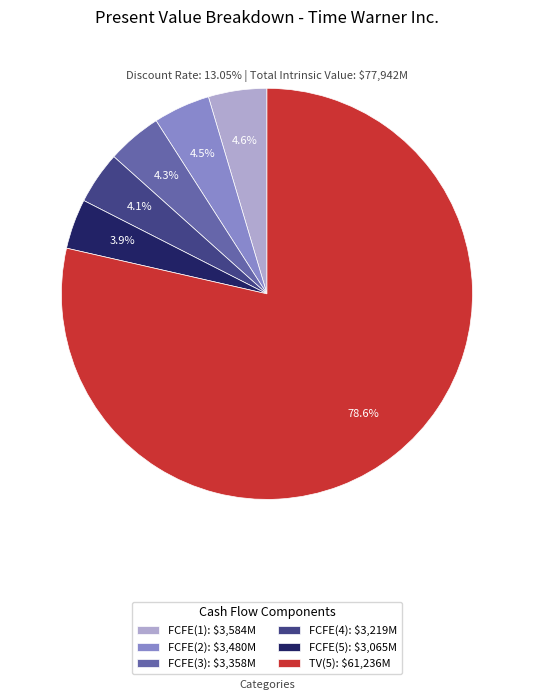

What percentage is NOT represented by FCFE(1)?

95.4%